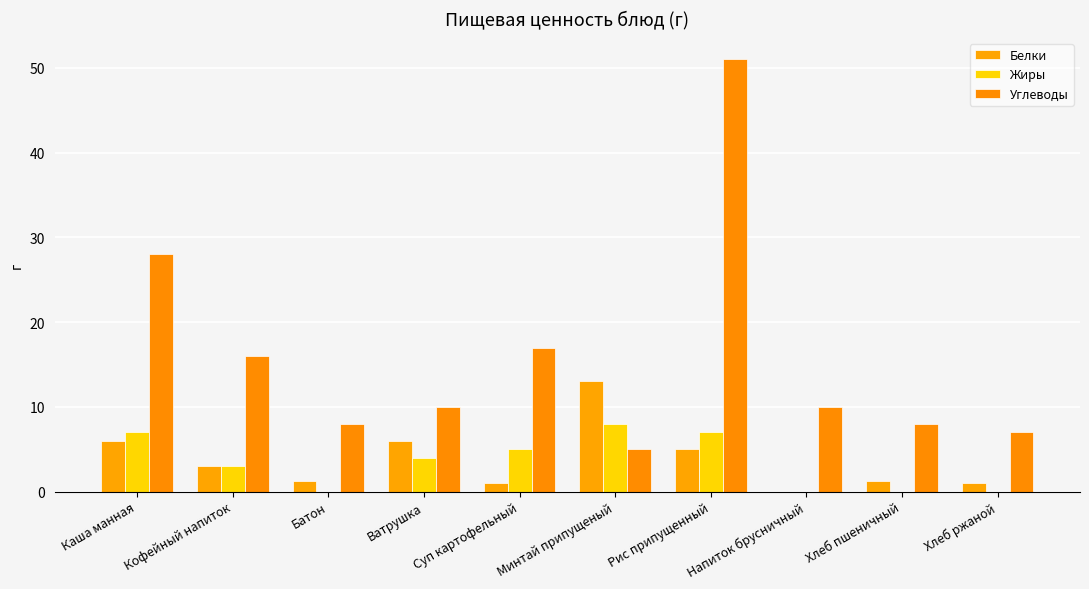

Rank the series by their maximum value, from lowest to highest.

Жиры, Белки, Углеводы